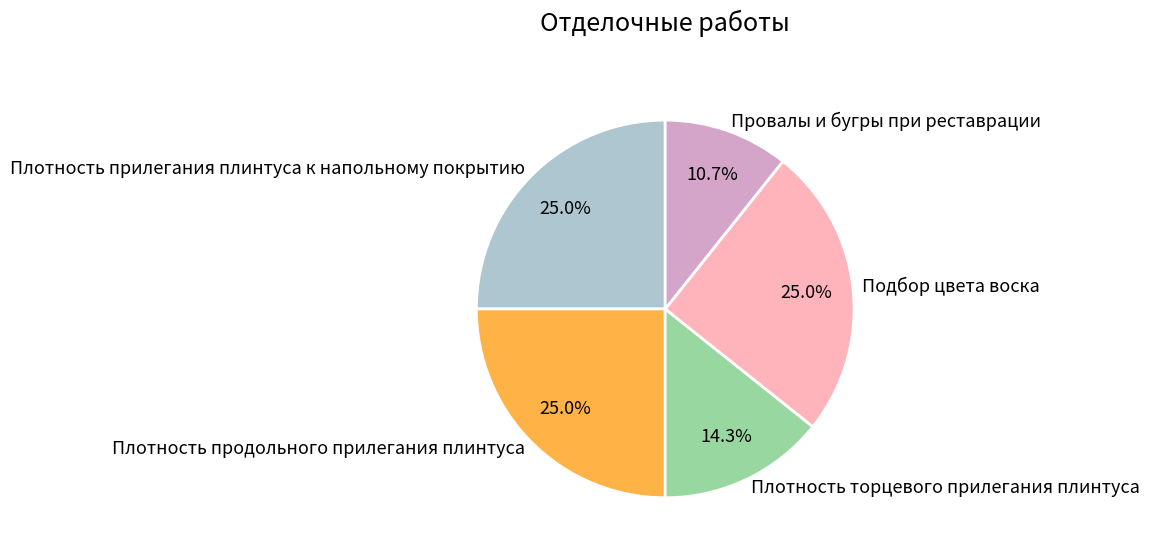

Which slice is the smallest?

Провалы и бугры при реставрации